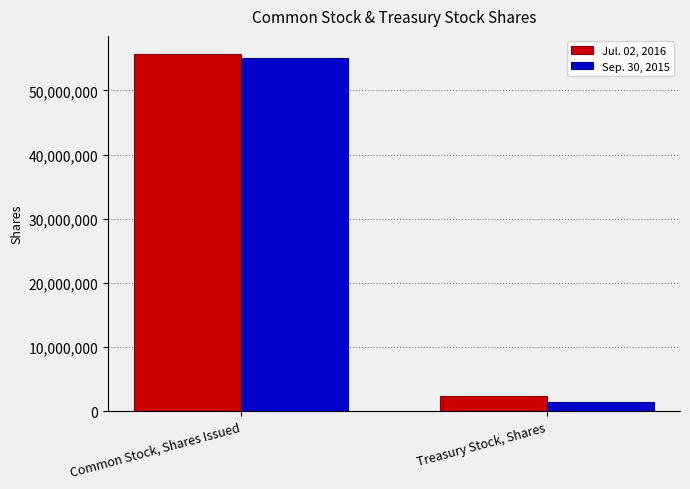

What is the label of the 1st bar from the right?

Treasury Stock, Shares